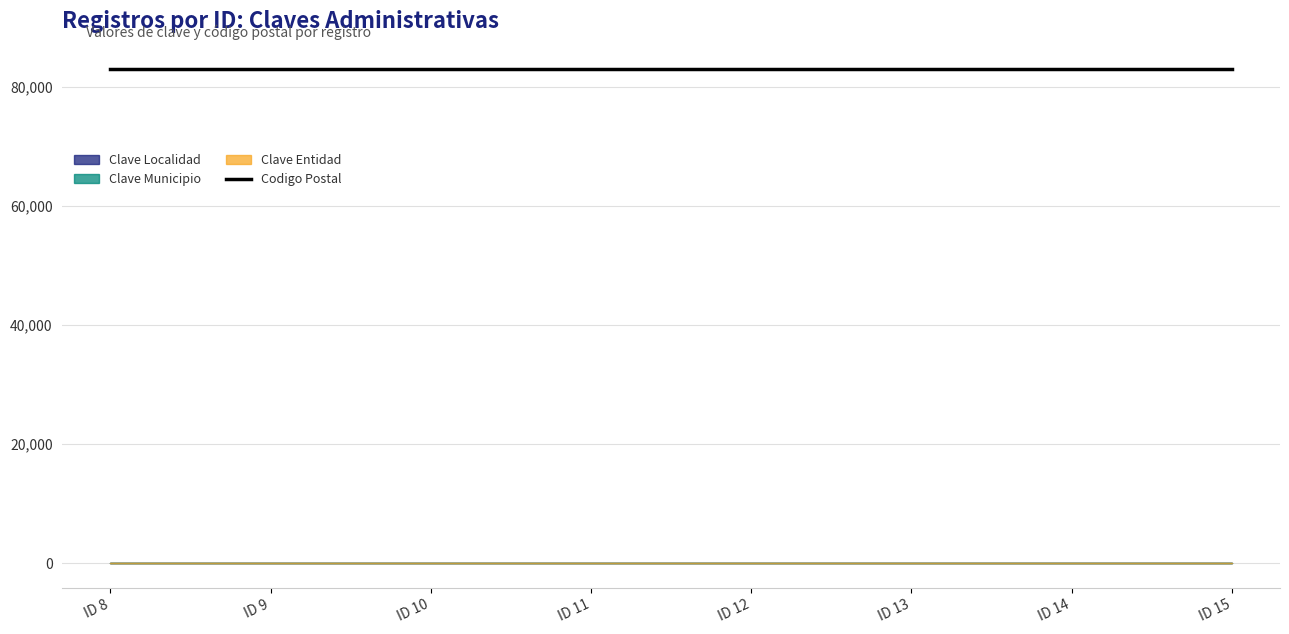

Which series has the largest total across all categories?

Codigo Postal